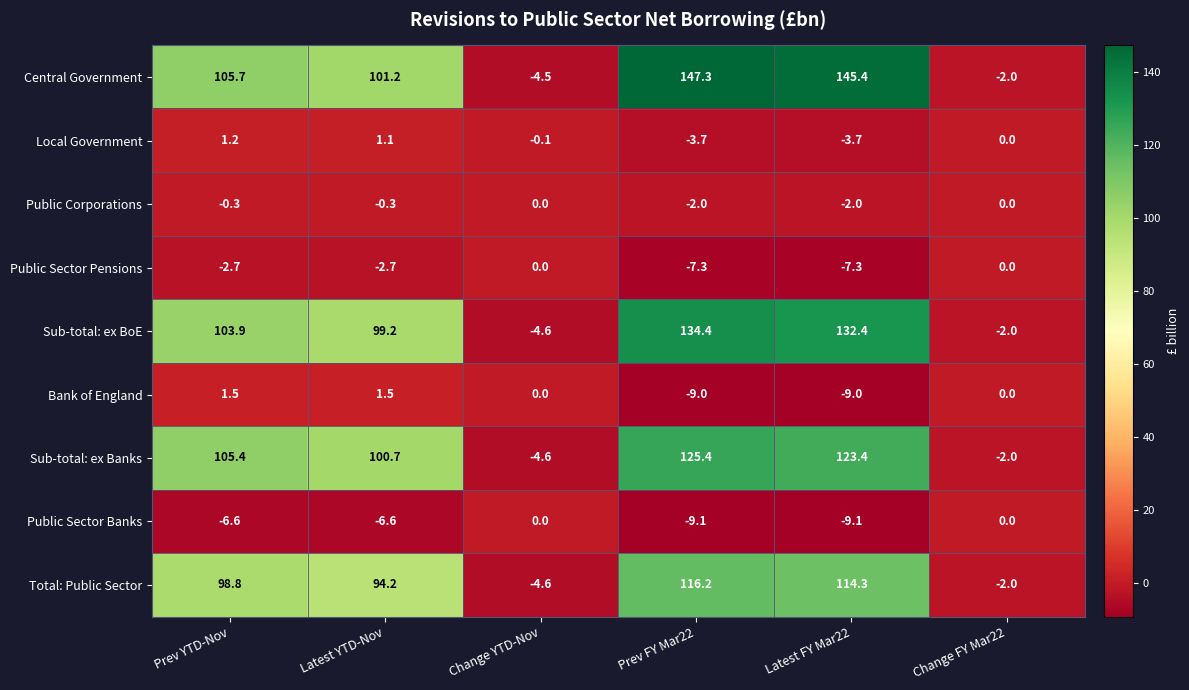

Where is Local Government nearest to the value -1?

Change YTD-Nov